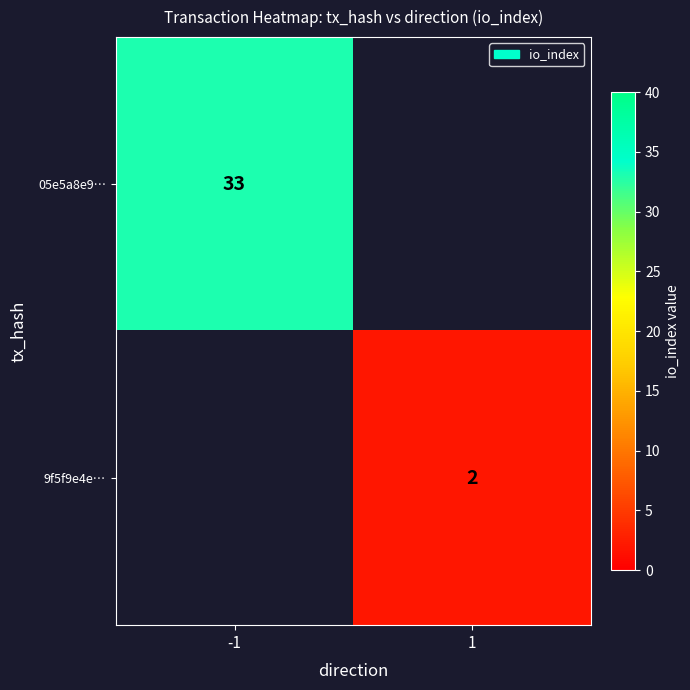

The value of 05e5a8e9… at -1 is 33. True or false?

True